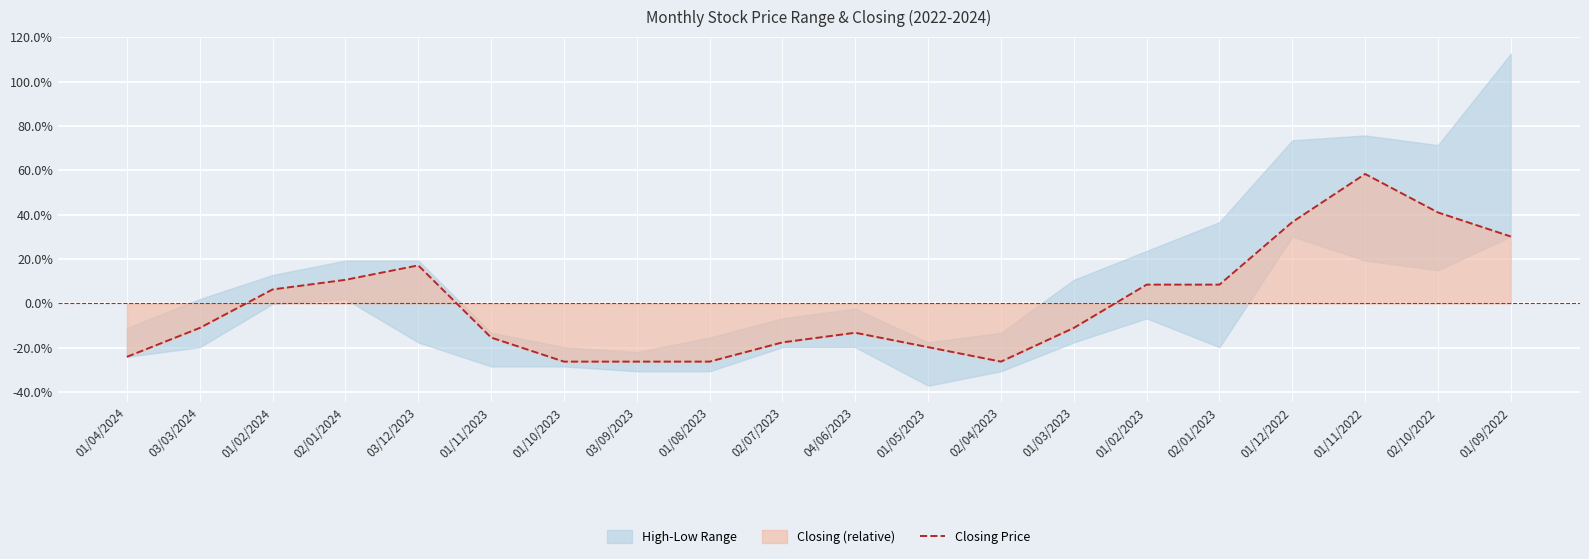

What is the maximum value shown in the chart?

0.6